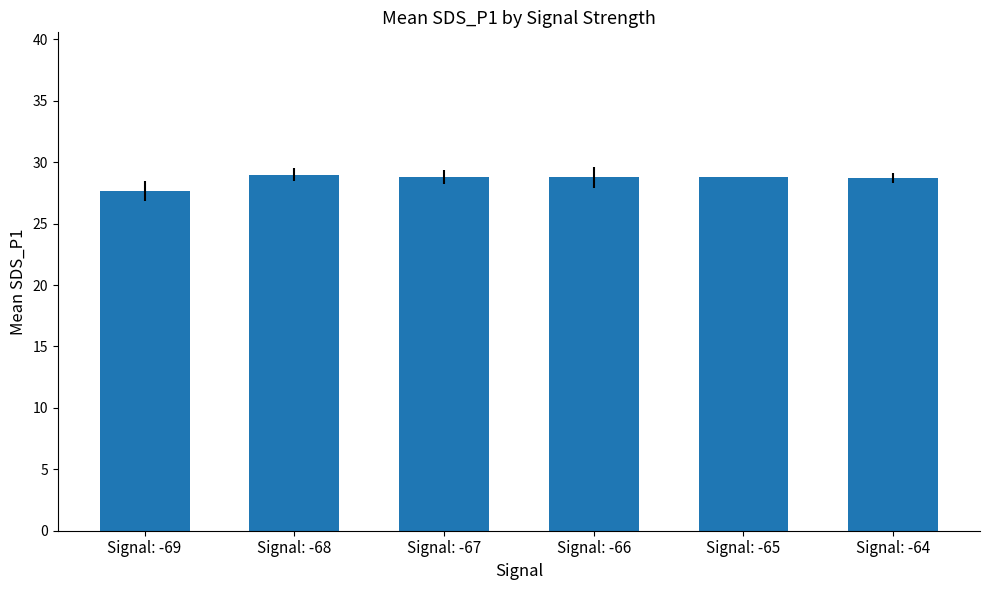

What is the value of the 3rd bar from the left?

28.8